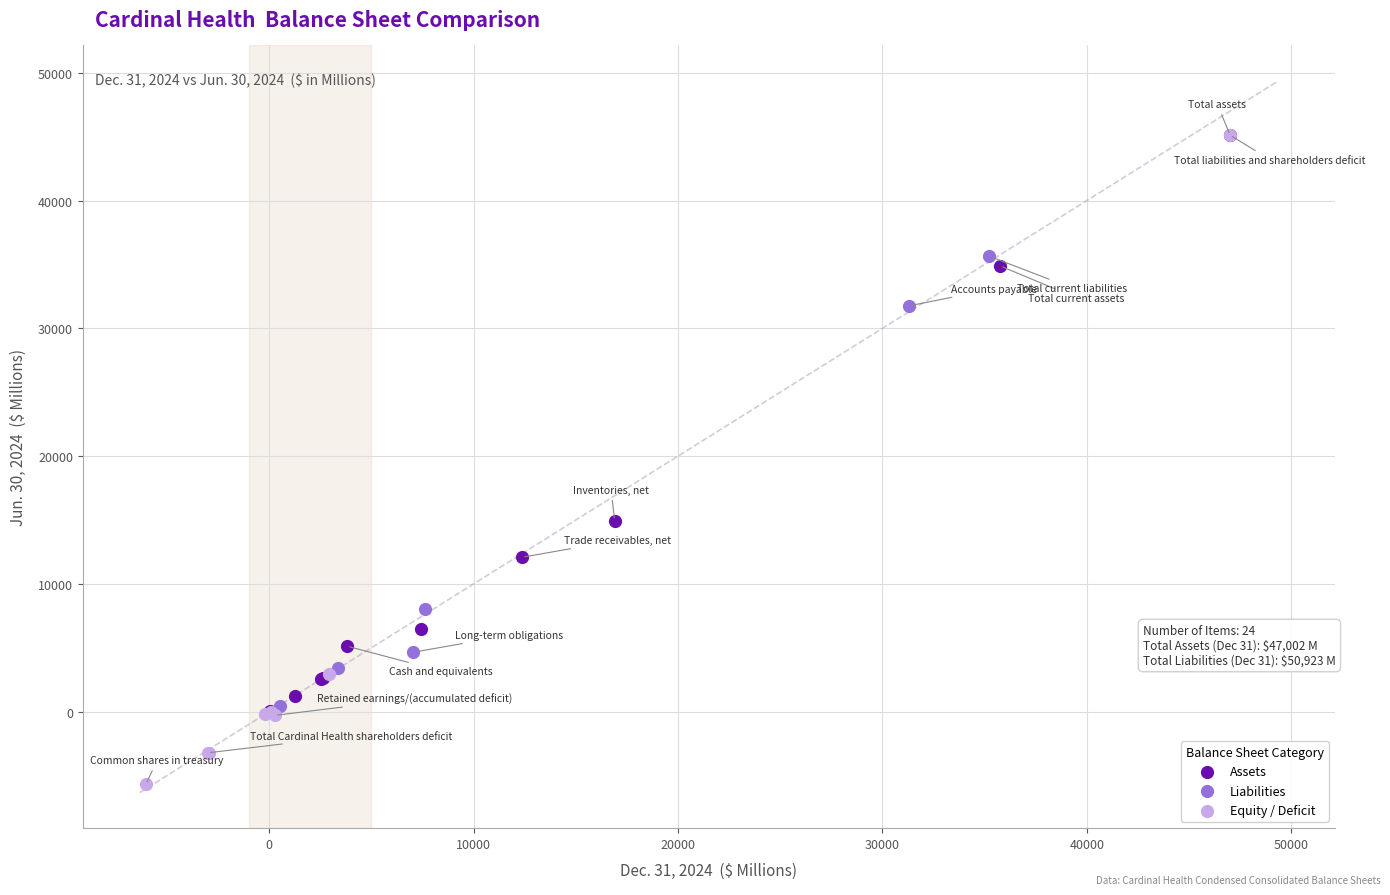

Which series has the largest Y range (max minus min)?

Equity / Deficit